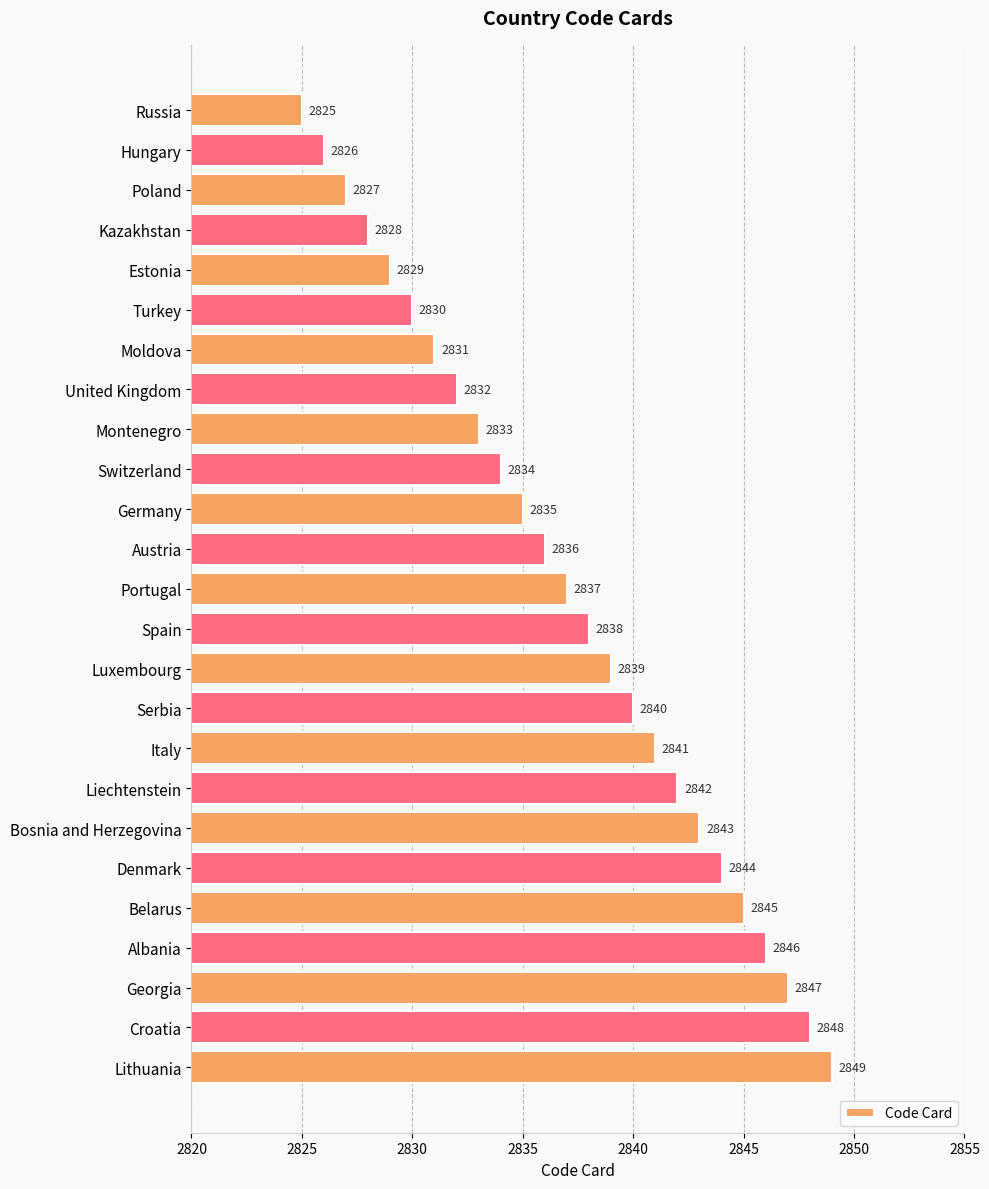

List the labels in order of value, smallest first.

Russia, Hungary, Poland, Kazakhstan, Estonia, Turkey, Moldova, United Kingdom, Montenegro, Switzerland, Germany, Austria, Portugal, Spain, Luxembourg, Serbia, Italy, Liechtenstein, Bosnia and Herzegovina, Denmark, Belarus, Albania, Georgia, Croatia, Lithuania